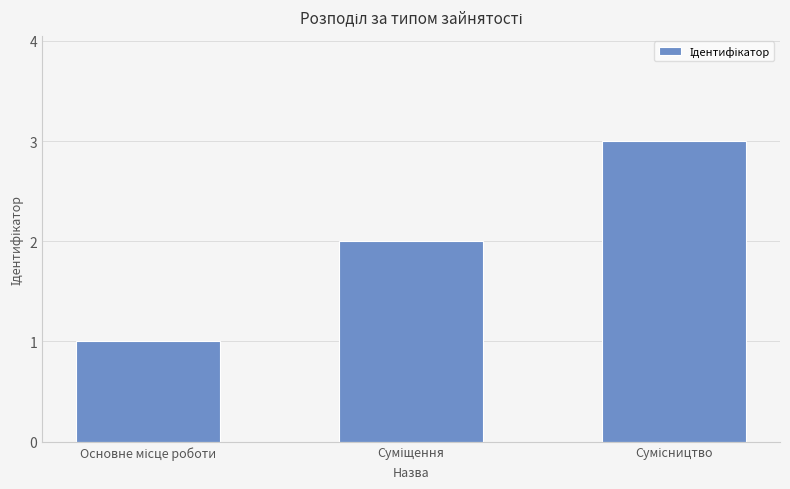

What is the maximum value shown in the chart?

3